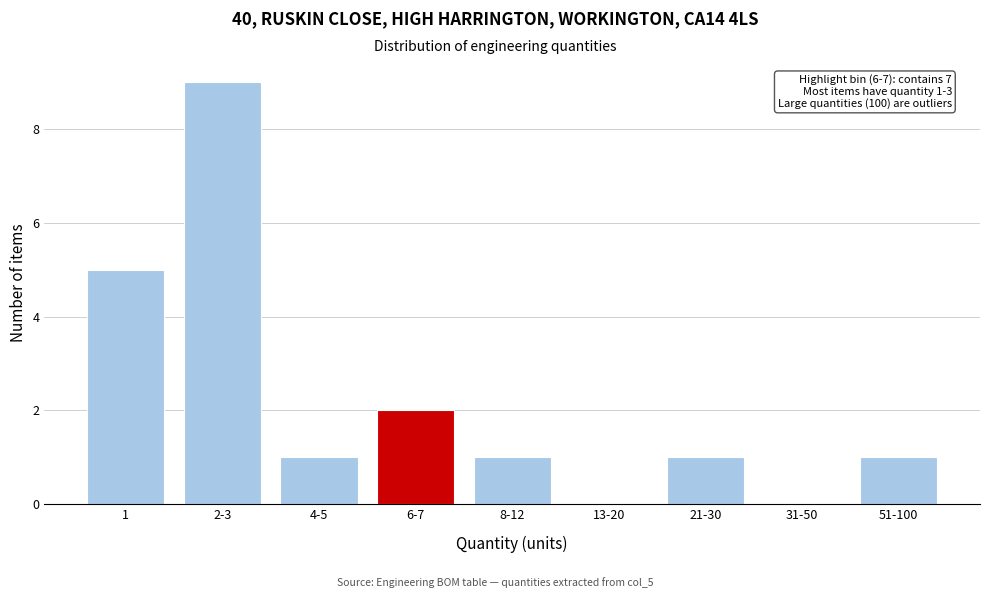

Reading left to right, what are all the values shown in this chart?

1=5	2-3=9	4-5=1	6-7=2	8-12=1	13-20=0	21-30=1	31-50=0	51-100=1